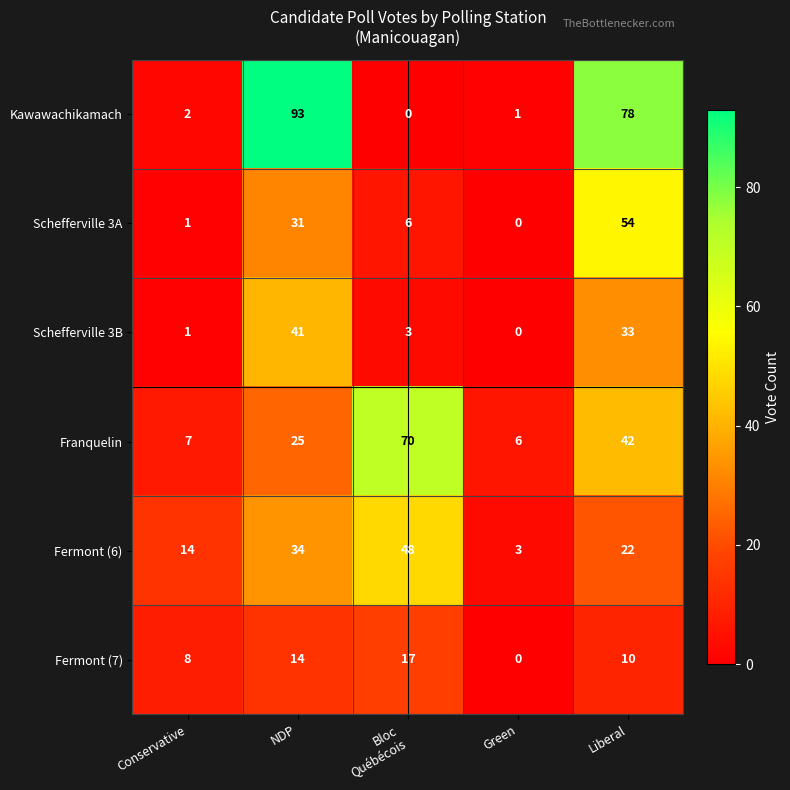

Which series has the widest spread of values?

Kawawachikamach